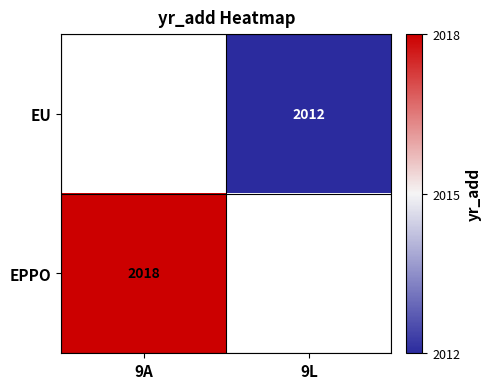

True or false: EU has a value of 3086.0 at 9L.

False